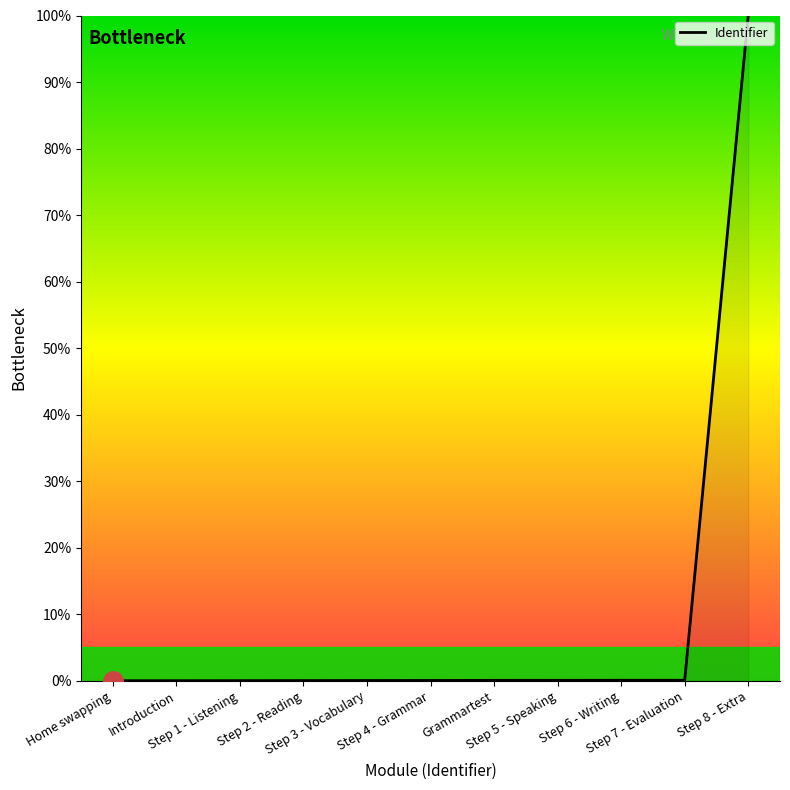

How many lines are shown in the chart?

1